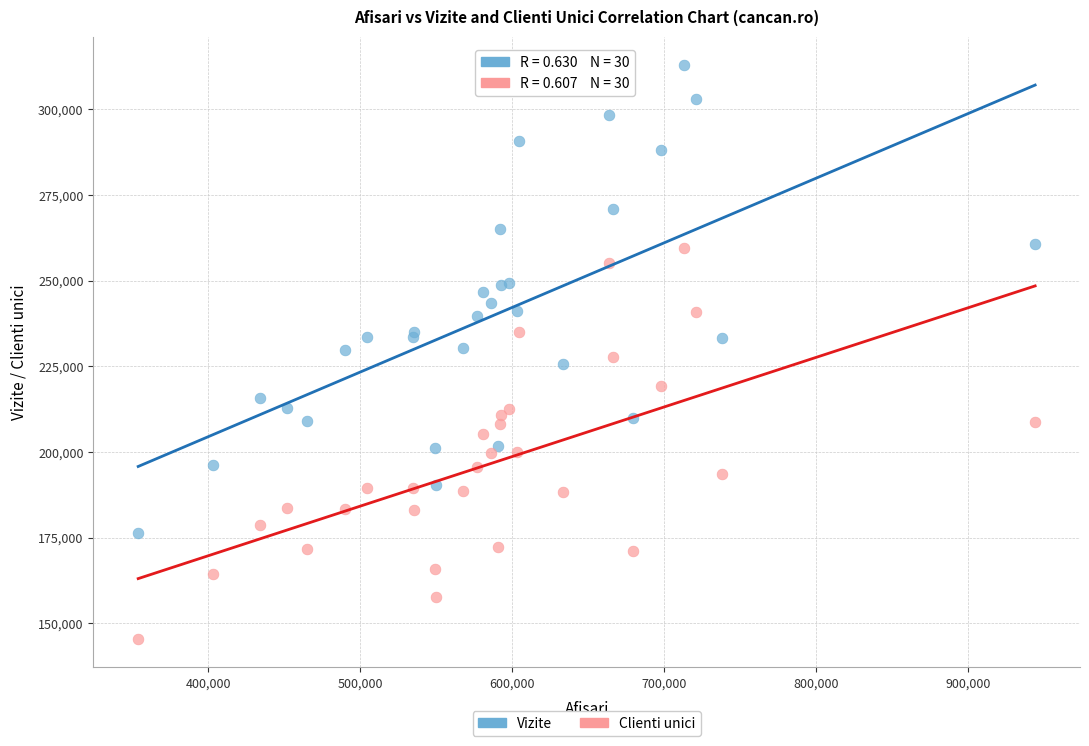

What are all the series names shown in the legend?

Vizite, Clienti unici